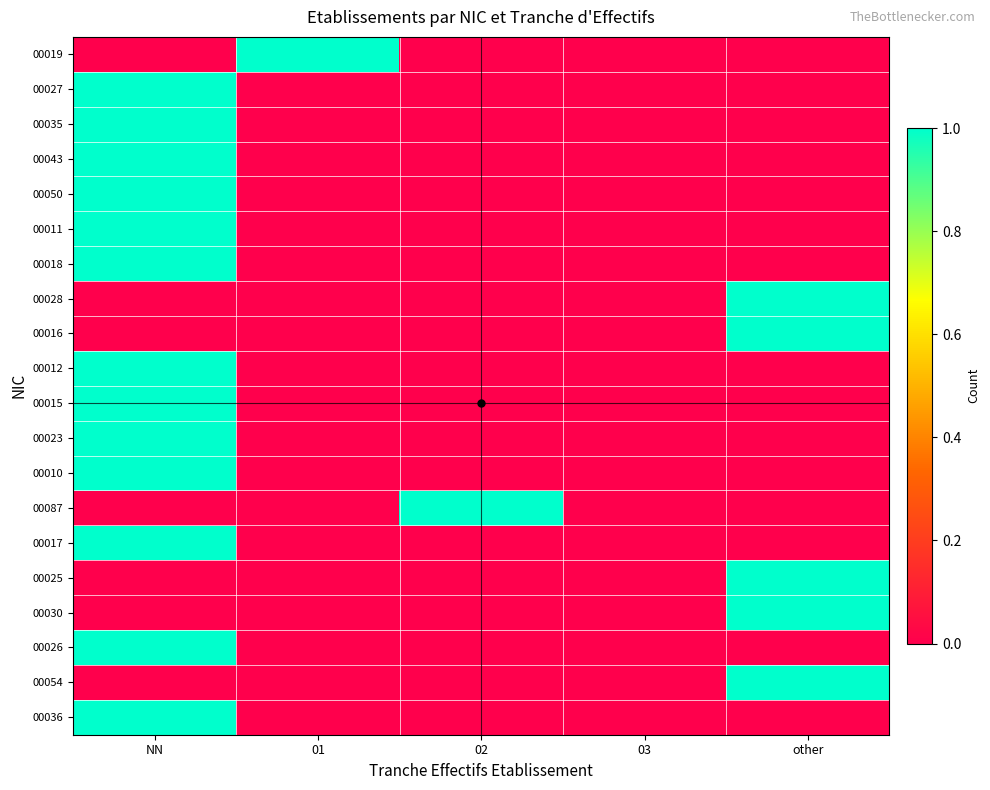

At NN, list the series in order from smallest to largest.

00019, 00028, 00016, 00087, 00025, 00030, 00054, 00027, 00035, 00043, 00050, 00011, 00018, 00012, 00015, 00023, 00010, 00017, 00026, 00036